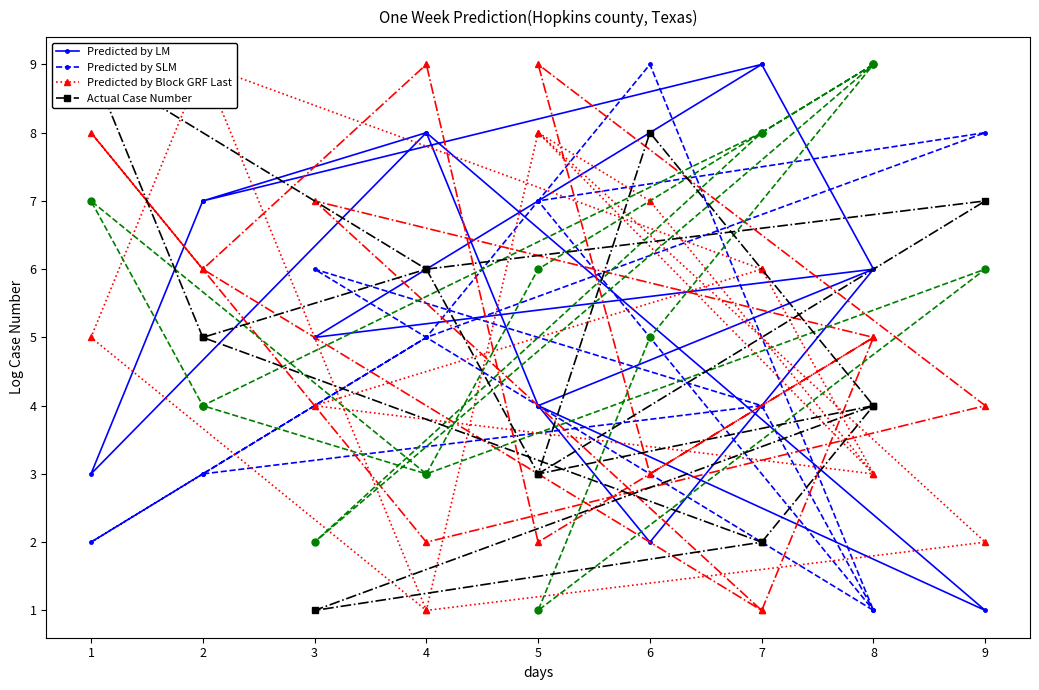

Which series has the largest total across all categories?

Predicted by LM